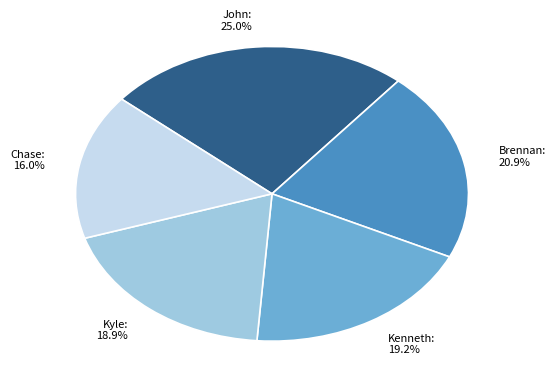

Is it true that Chase is 3% of the pie?

False